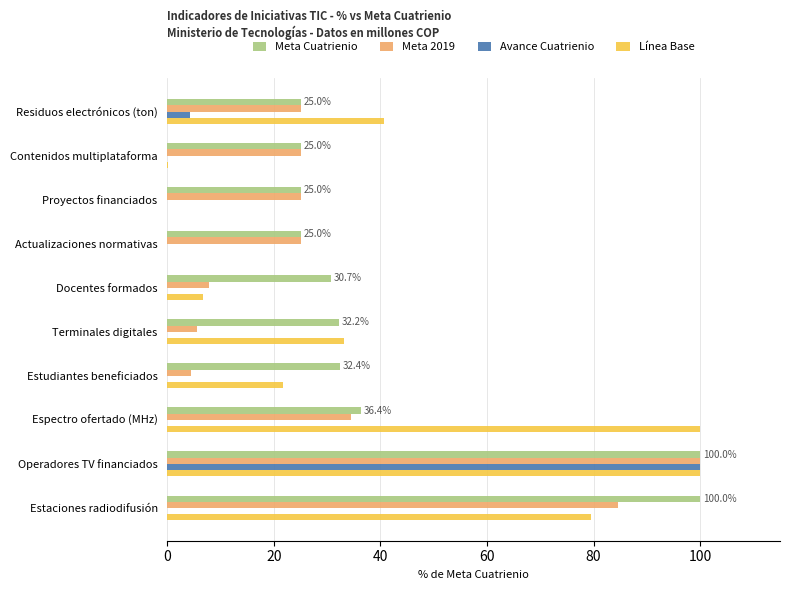

Which series changed the most between Estaciones radiodifusión and Proyectos financiados?

Línea Base